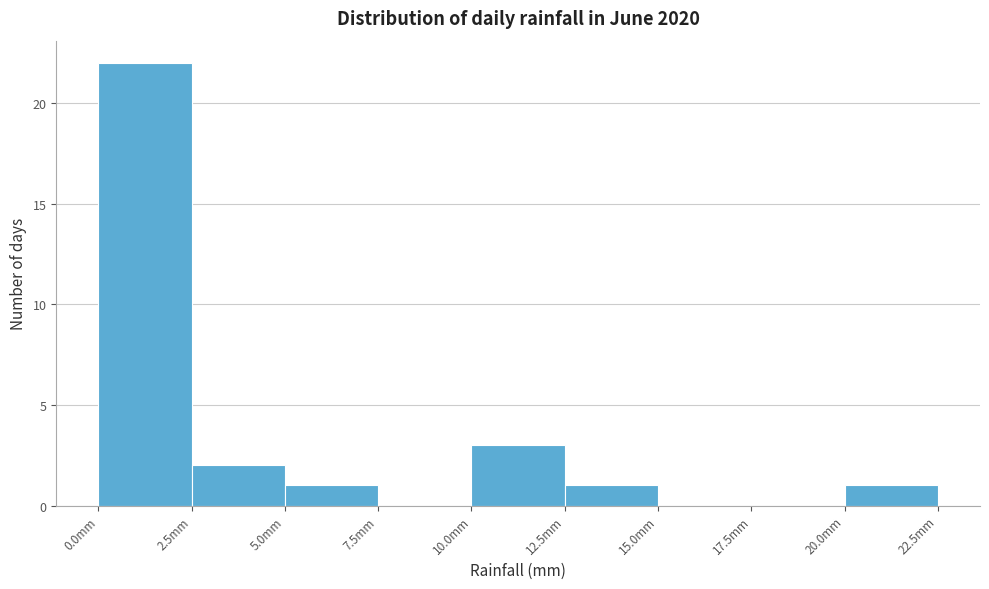

Reading left to right, list every bar in this chart as the range it spans on the x-axis followed by its height. The values are not printed on the chart, so give them approximately, as read against the axis.

0.0 to 2.5: 22
2.5 to 5.0: 2
5.0 to 7.5: 1
7.5 to 10.0: 0
10.0 to 12.5: 3
12.5 to 15.0: 1
15.0 to 17.5: 0
17.5 to 20.0: 0
20.0 to 22.5: 1